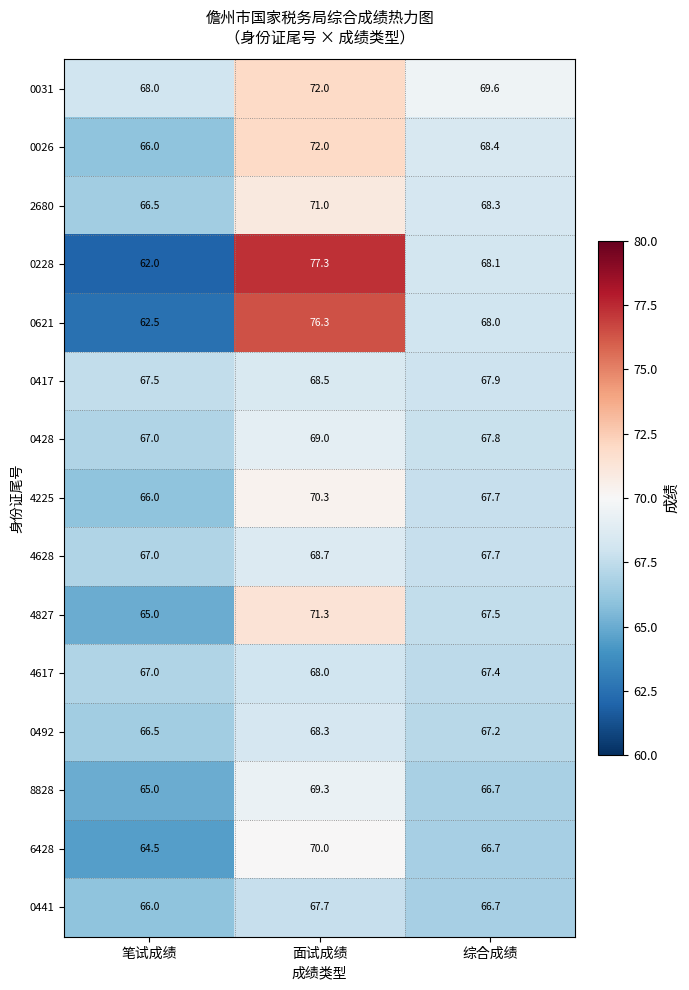

What is the total value across all series at 笔试成绩?

986.5